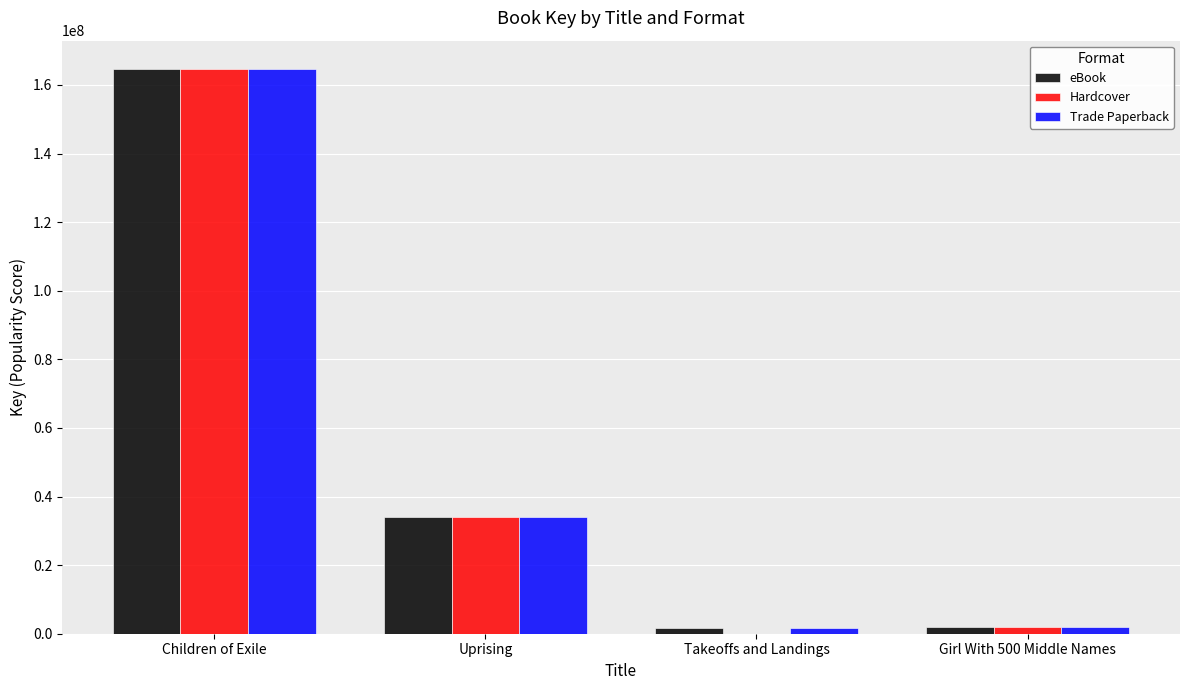

How many distinct data groups are displayed?

3